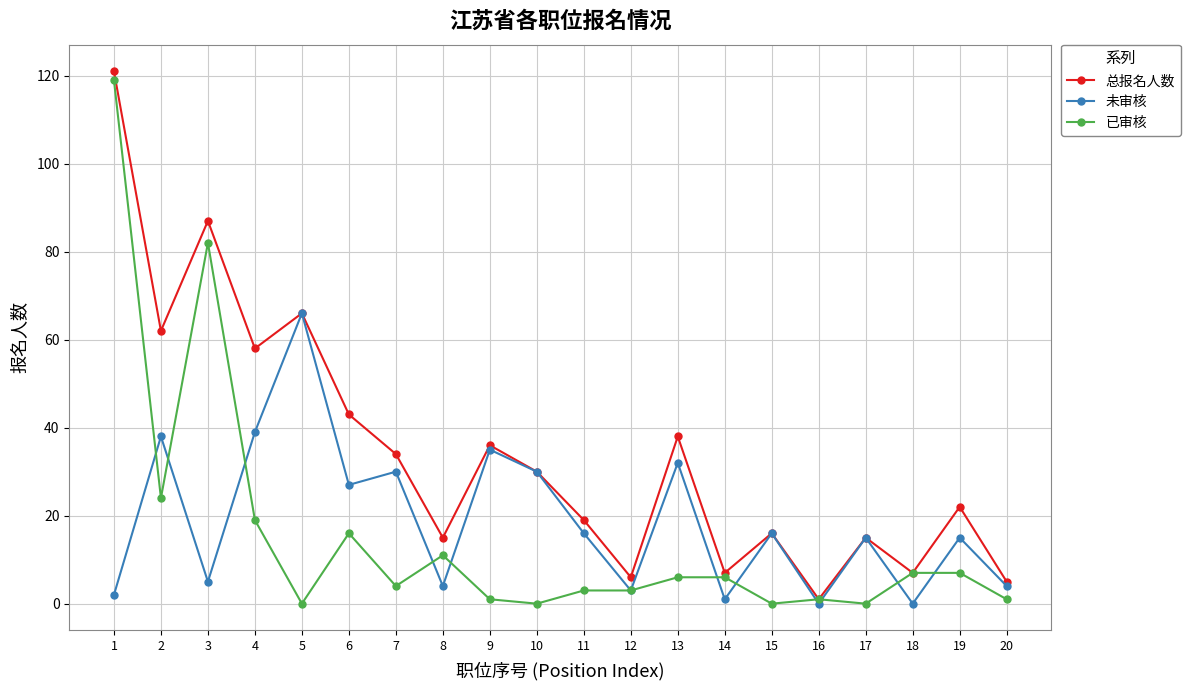

The value of 未审核 at 7 is 30. True or false?

True